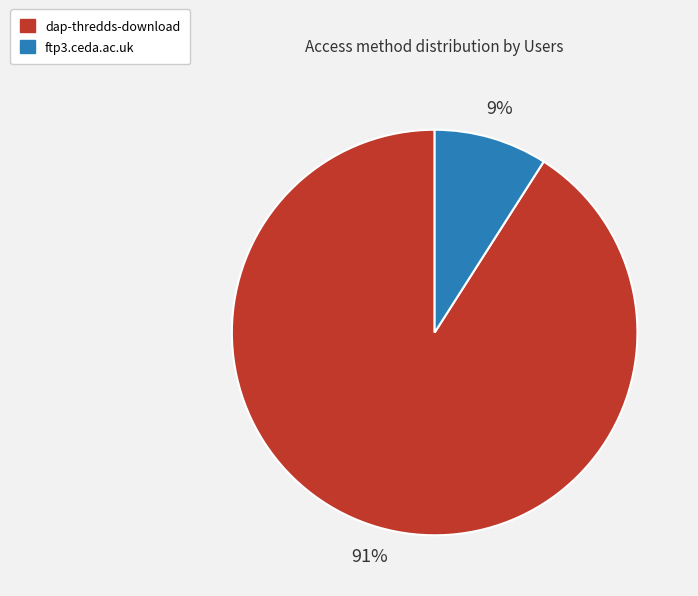

What percentage is the dap-thredds-download slice, to the nearest percent?

91%